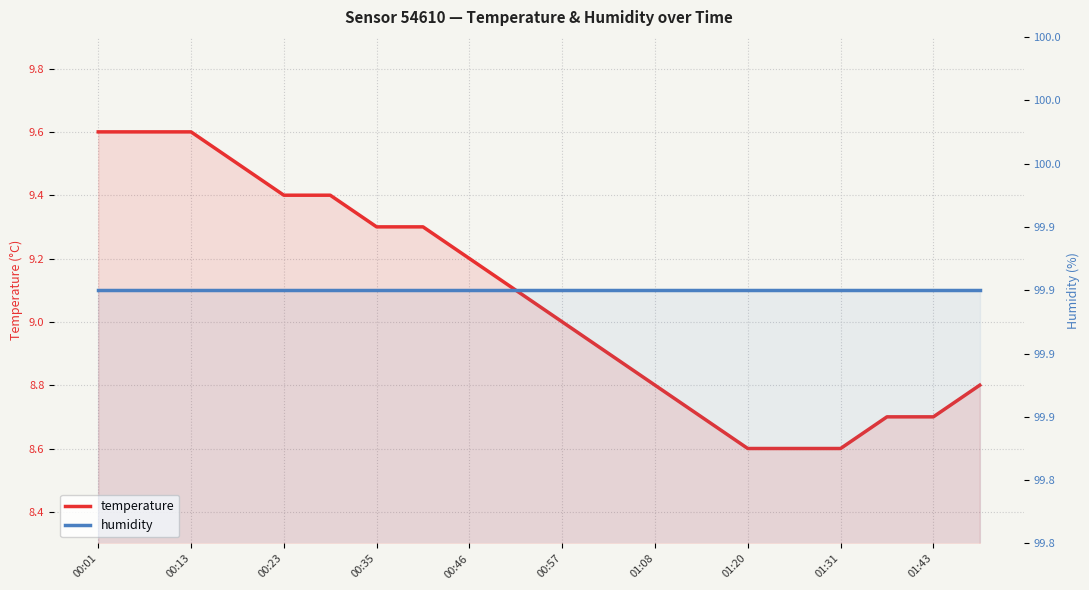

What is the maximum value shown in the chart?

99.9